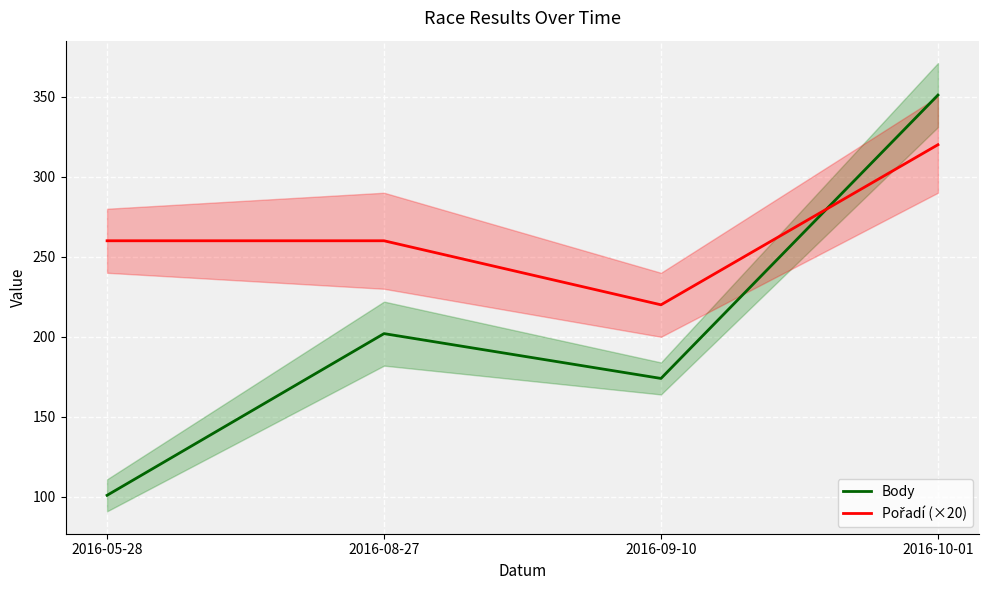

Which has a higher value, 2016-08-27 or 2016-10-01?

2016-10-01